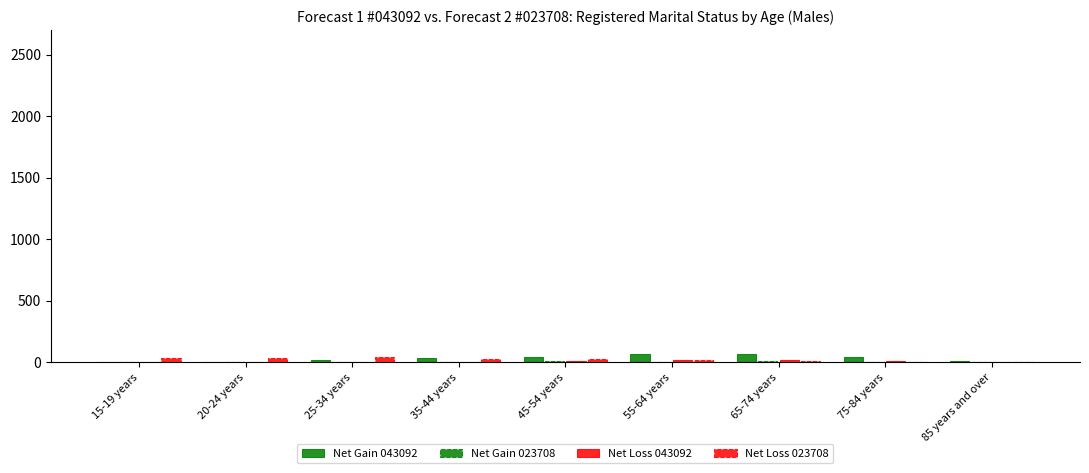

How many groups of bars are there?

9